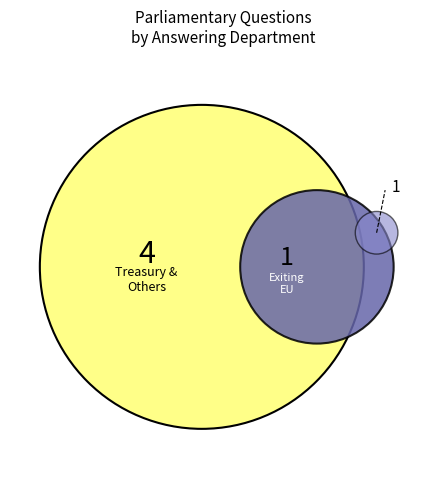

Is it true that Attorney General is 35% of the pie?

False